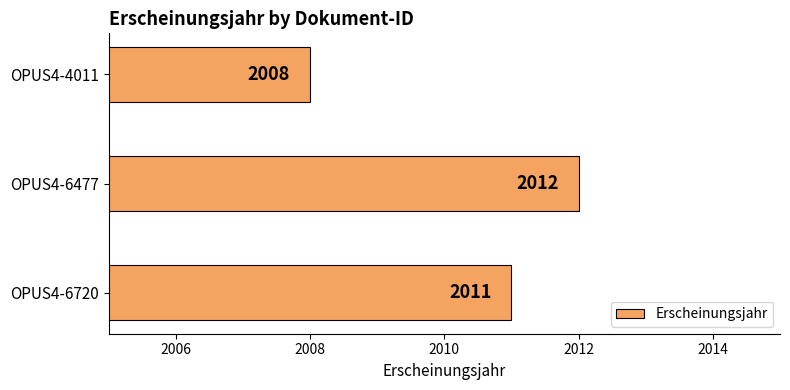

What is the difference between the maximum and minimum values?

4